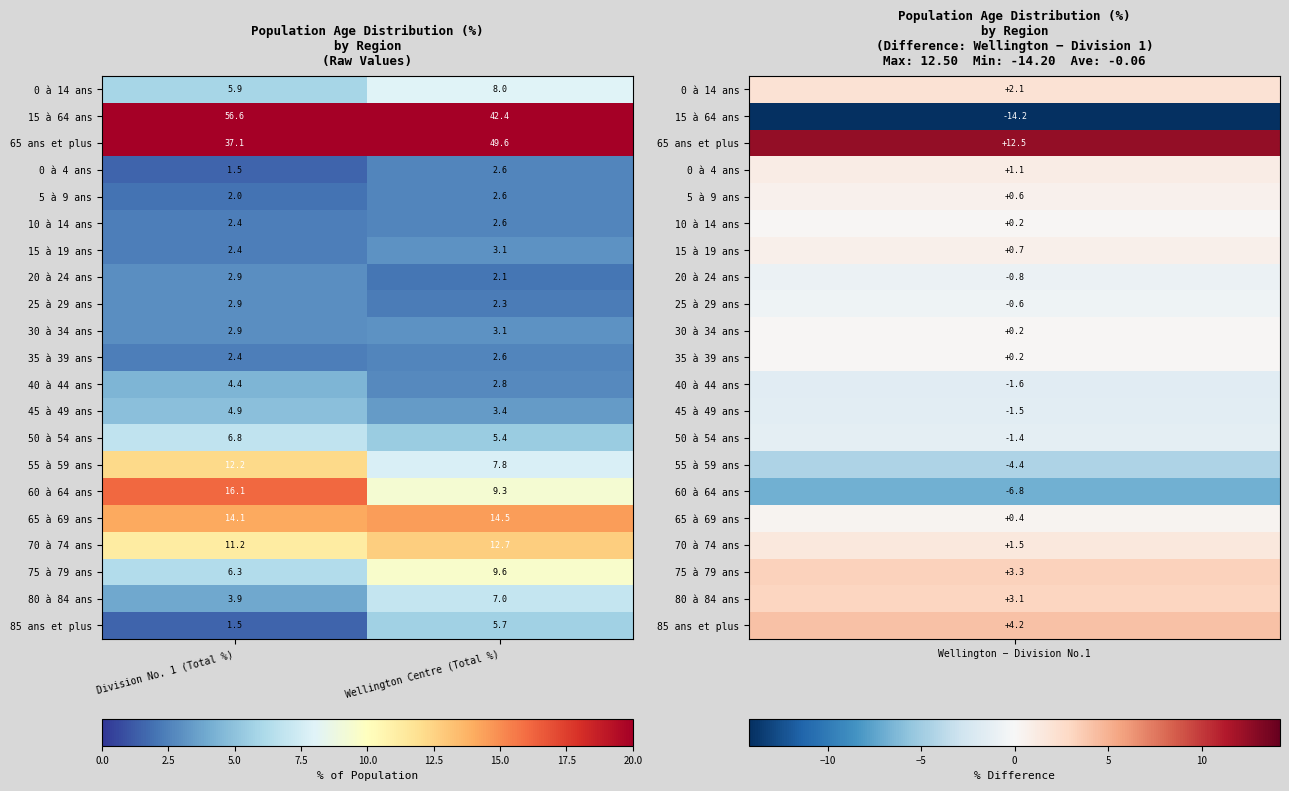

List the labels in order of 80 à 84 ans value, smallest first.

Division No. 1 (Total %), Wellington Centre (Total %)